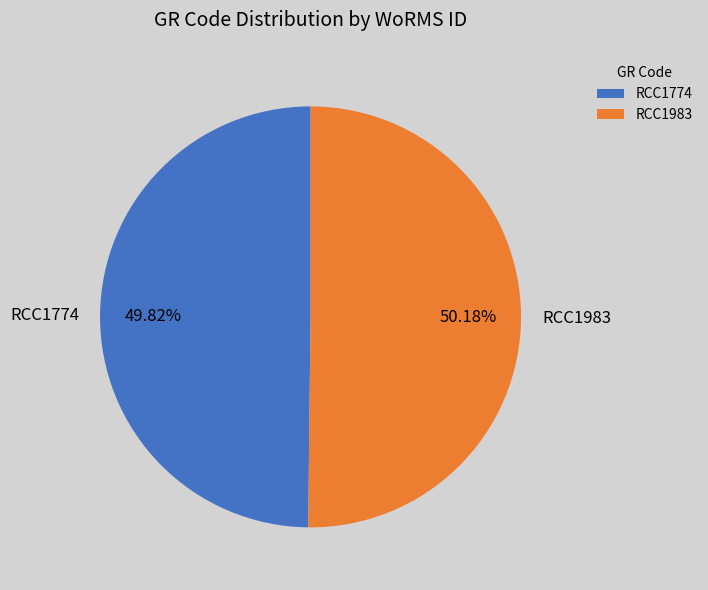

Does any single category account for the majority?

Yes